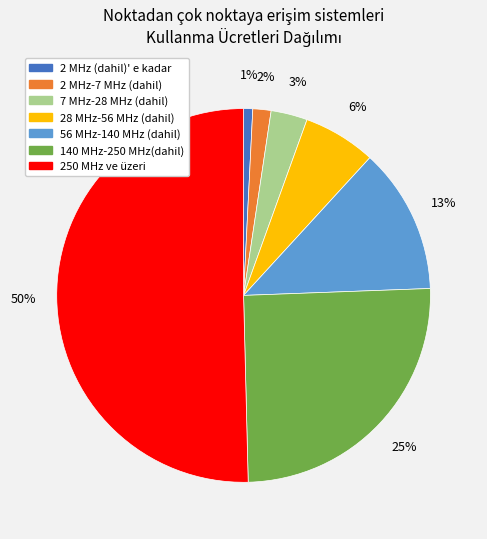

What is the ratio of the value at 7 MHz-28 MHz (dahil) to the value at 250 MHz ve üzeri?

0.1